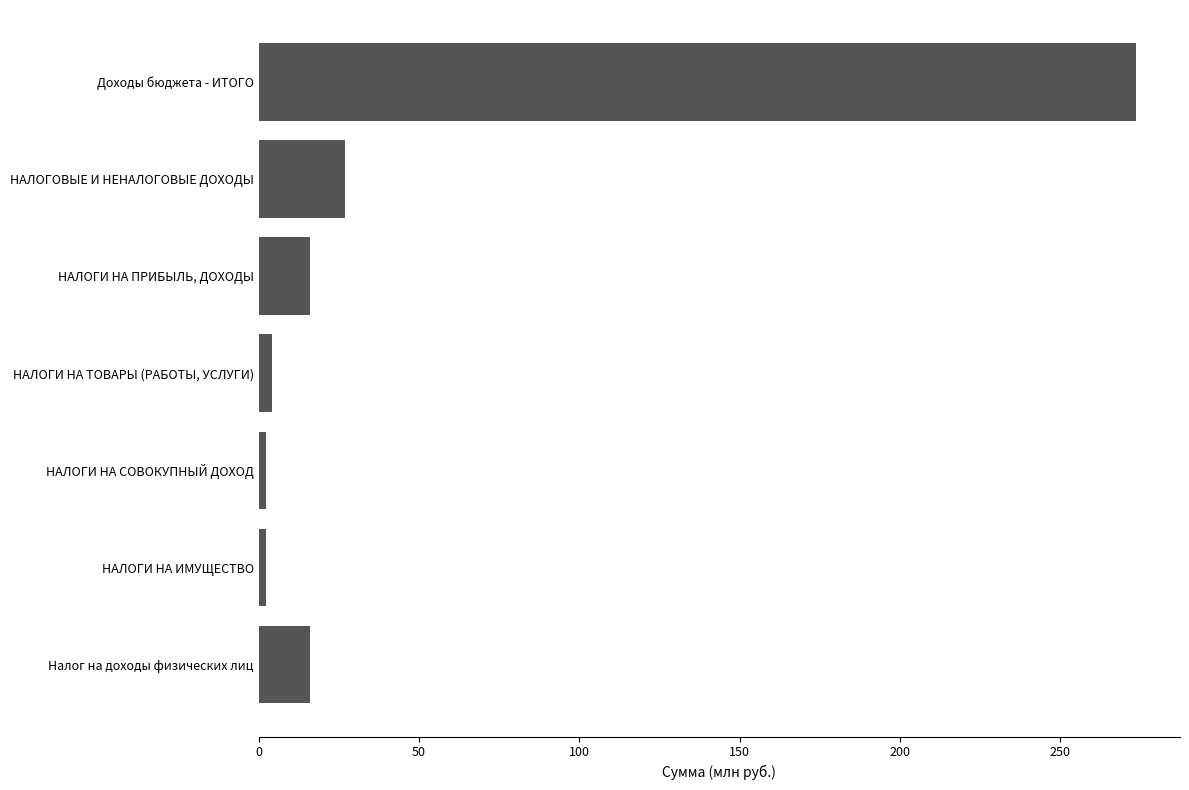

How many values exceed 15?

4